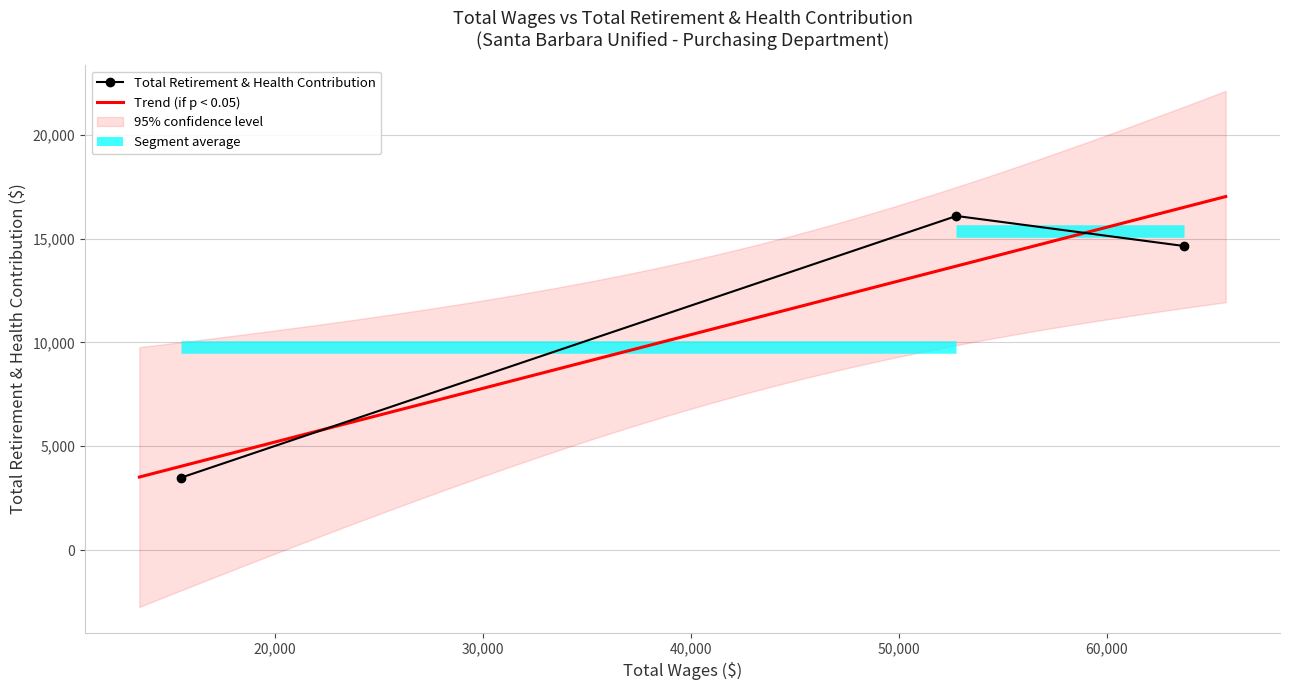

How many values are between 3489 and 16085?

3